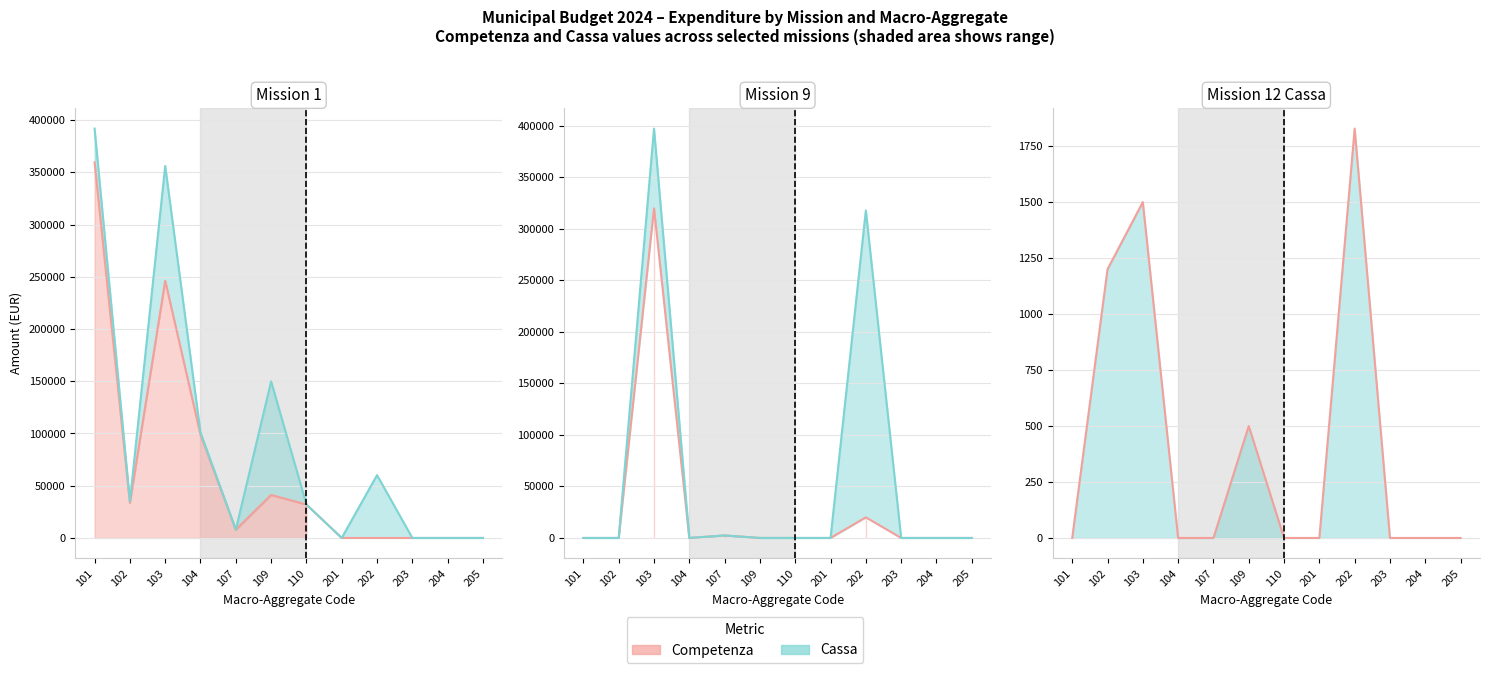

List the labels in order of missione 1 cassa value, smallest first.

201, 203, 204, 205, 107, 110, 102, 202, 104, 109, 103, 101